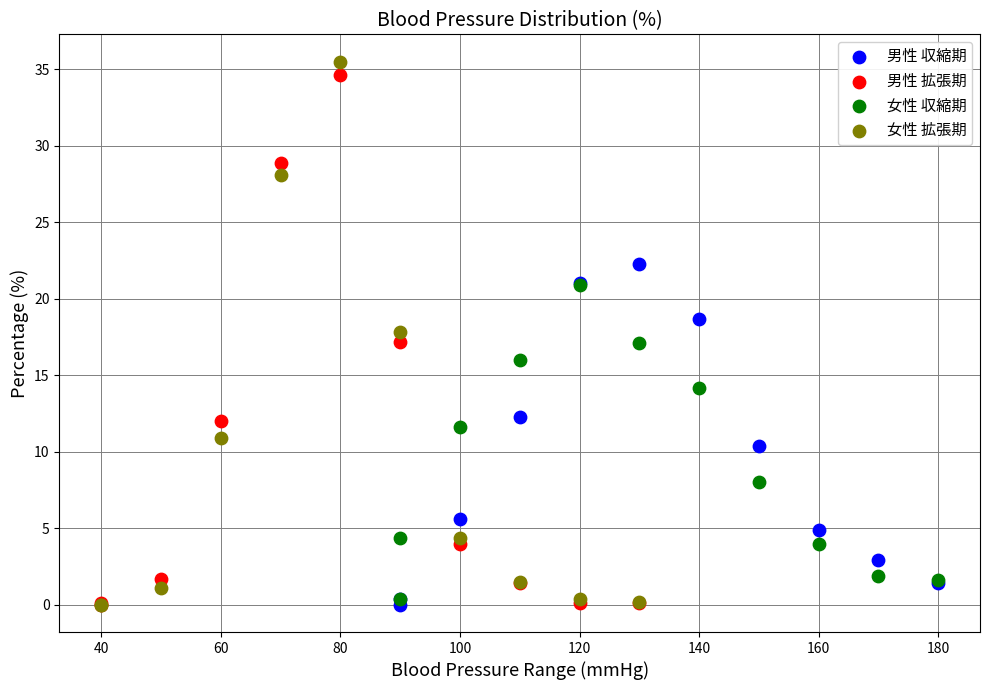

Which series has the widest spread of Y values?

女性 拡張期